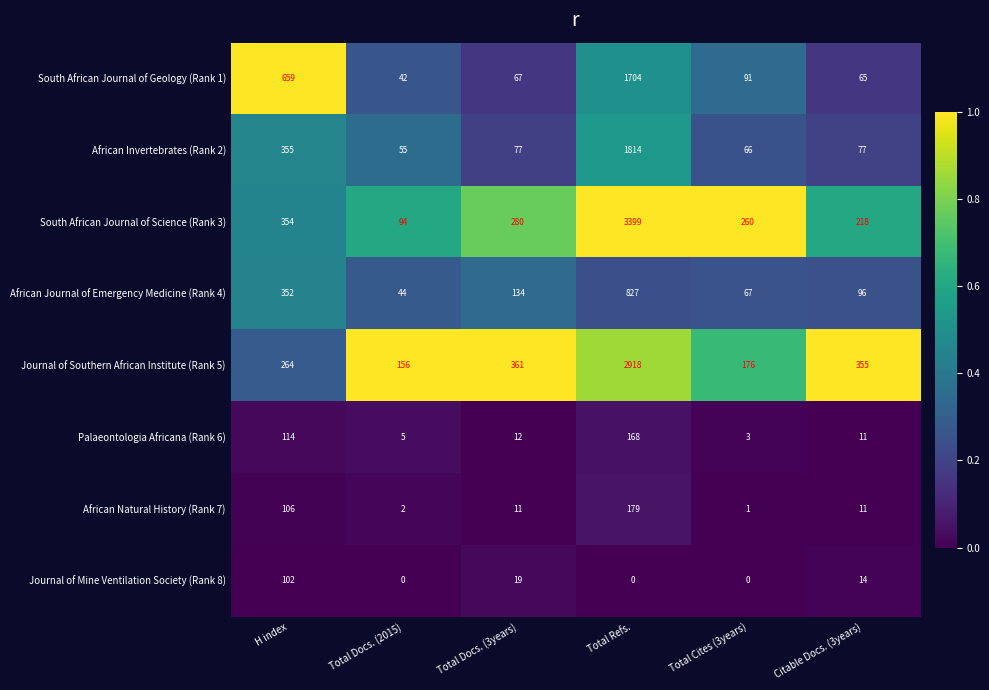

The Journal of Southern African Institute (Rank 5) series shows 83 at Citable Docs. (3years). True or false?

False